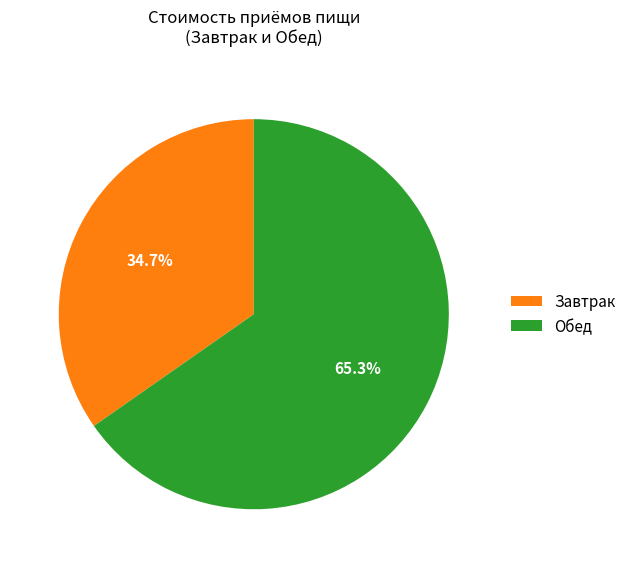

What is the smallest slice in the pie chart?

Завтрак